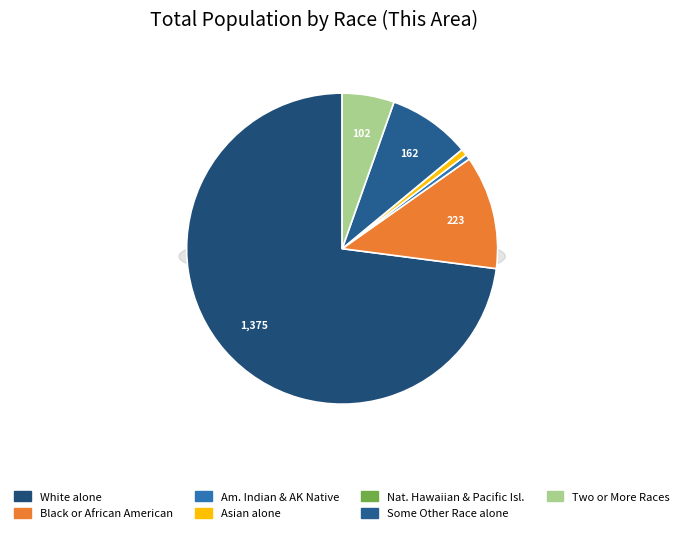

Is there any slice that represents more than half of the pie?

Yes